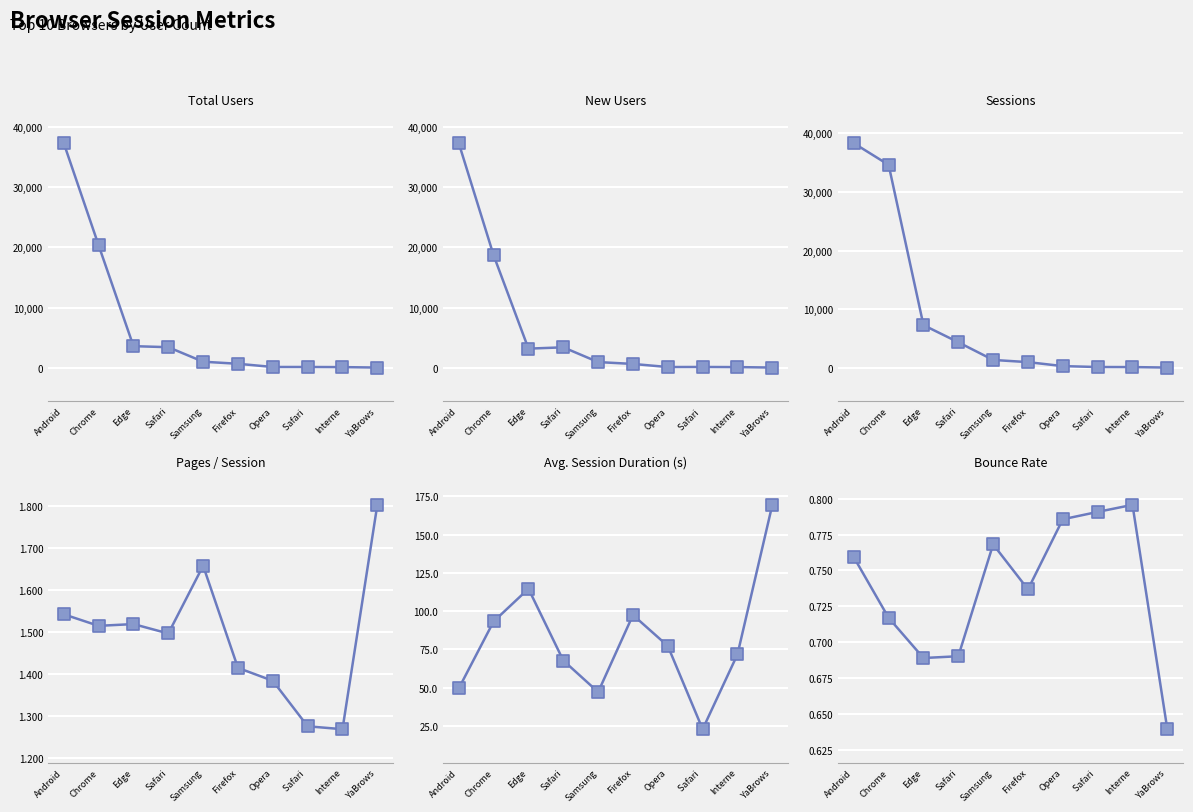

Which series contains the highest Y value?

Sessions